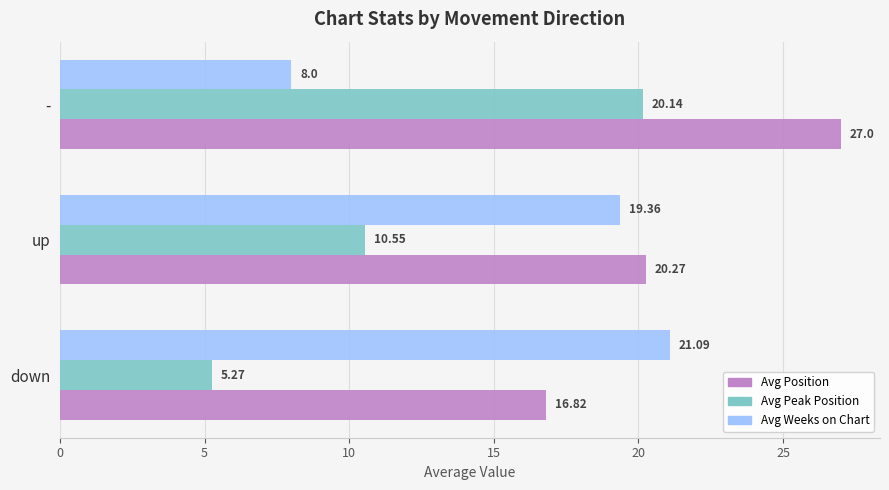

At which category does the chart reach its minimum across all series?

down